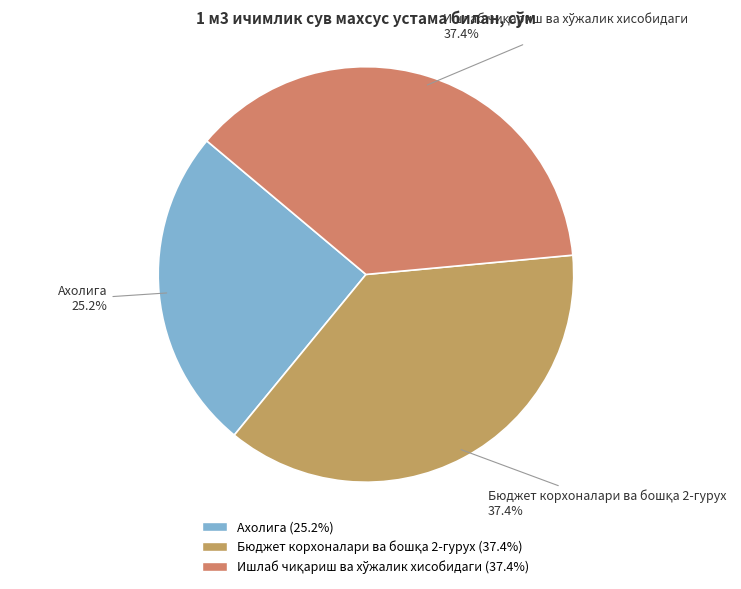

To the nearest percent, what is the difference between the largest and smallest slice percentages?

12%